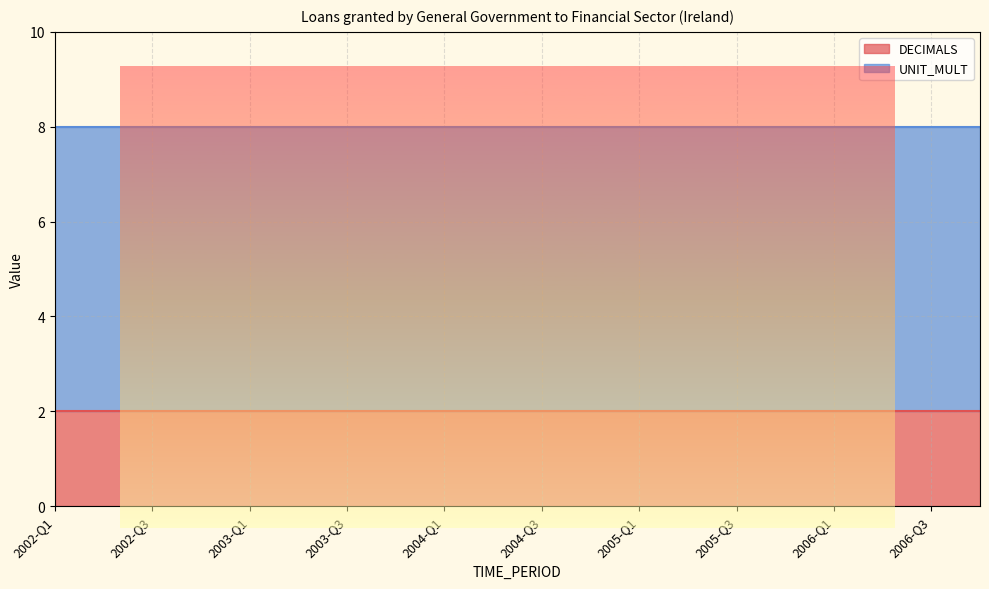

Which category has the lowest value across all series?

2002-Q1